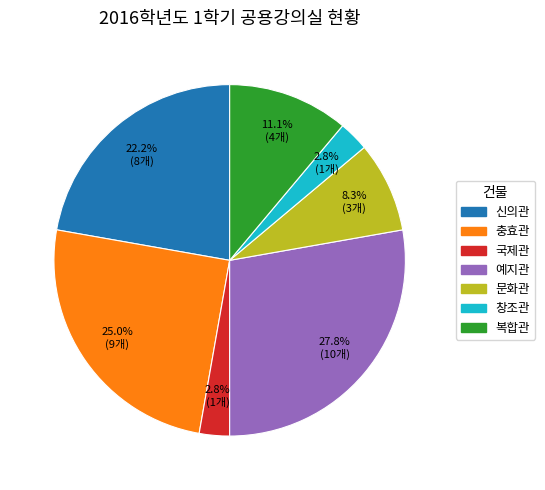

To the nearest percent, what is the difference between the largest and smallest slice percentages?

25%